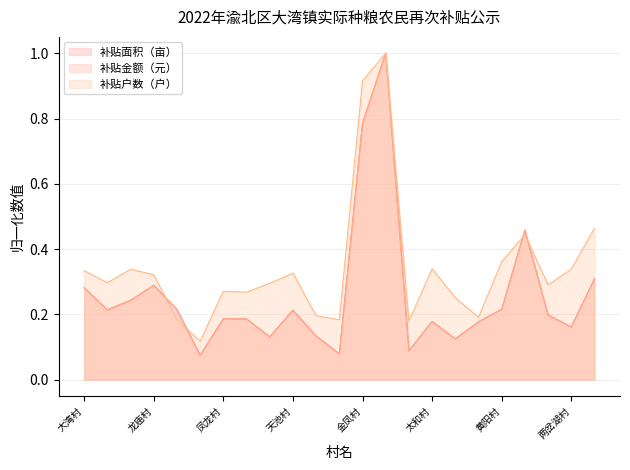

Reading left to right, list all the values displayed in this chart.

补贴面积（亩）: 0.3	0.2	0.2	0.3	0.2	0.1	0.2	0.2	0.1	0.2	0.1	0.1	0.8	1.0	0.1	0.2	0.1	0.2	0.2	0.5	0.2	0.2	0.3
补贴金额（元）: 0.3	0.2	0.2	0.3	0.2	0.1	0.2	0.2	0.1	0.2	0.1	0.1	0.8	1.0	0.1	0.2	0.1	0.2	0.2	0.5	0.2	0.2	0.3
补贴户数（户）: 0.3	0.3	0.3	0.3	0.2	0.1	0.3	0.3	0.3	0.3	0.2	0.2	0.9	1.0	0.2	0.3	0.3	0.2	0.4	0.4	0.3	0.3	0.5